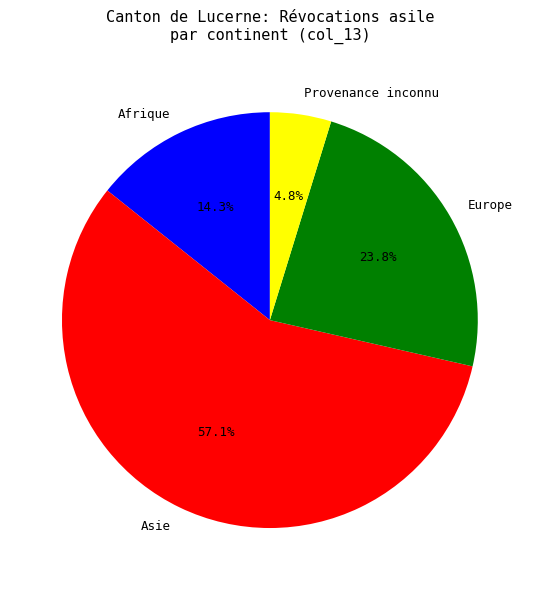

Count the number of slices in the pie.

4